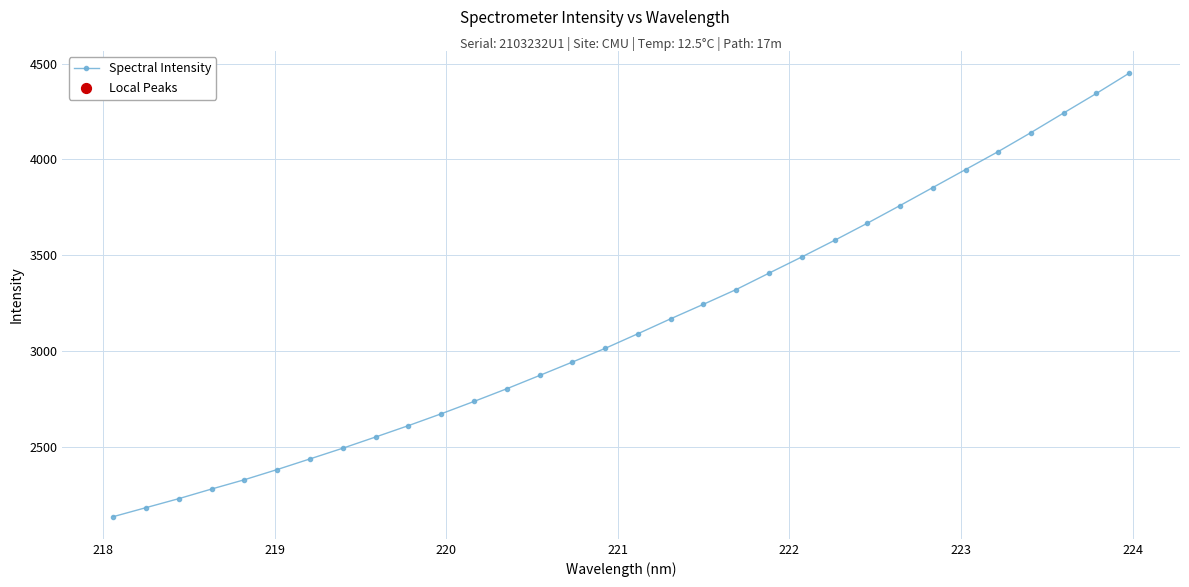

What is the average value?

3137.6